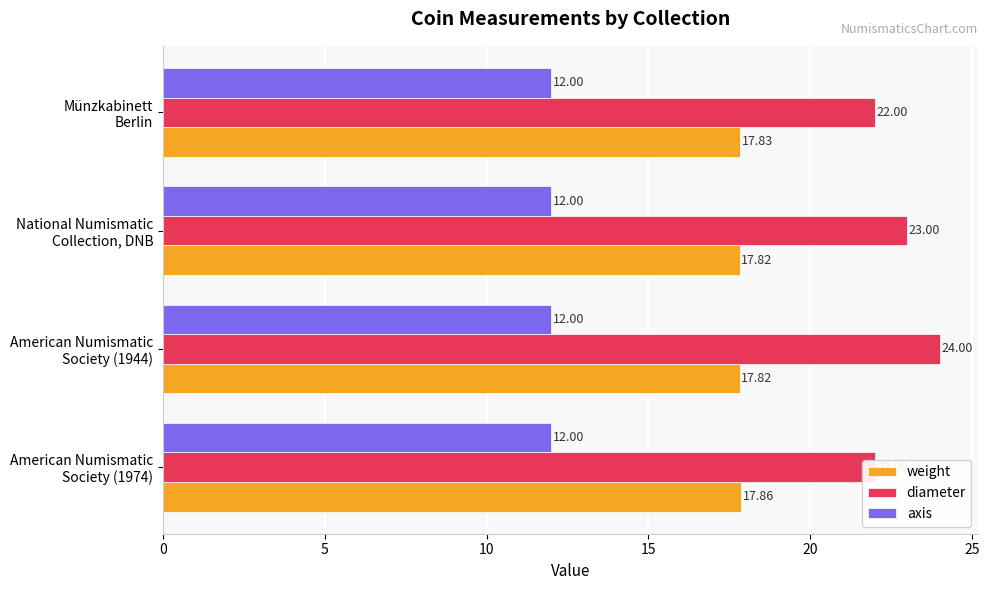

The value of diameter at Münzkabinett Berlin is 7.1. True or false?

False